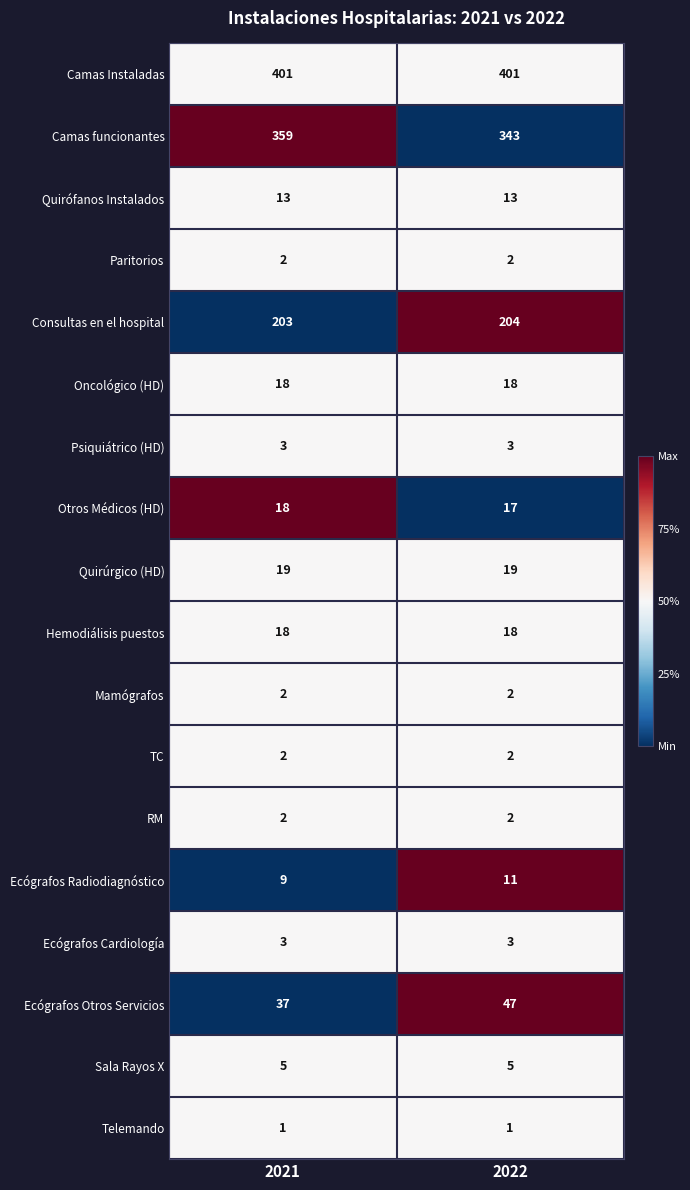

What is the lowest value of the Consultas en el hospital series?

203